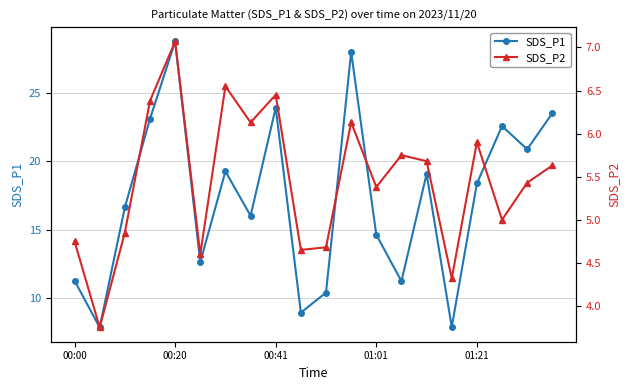

True or false: SDS_P2 has more than 0 points higher than both neighbors.

True